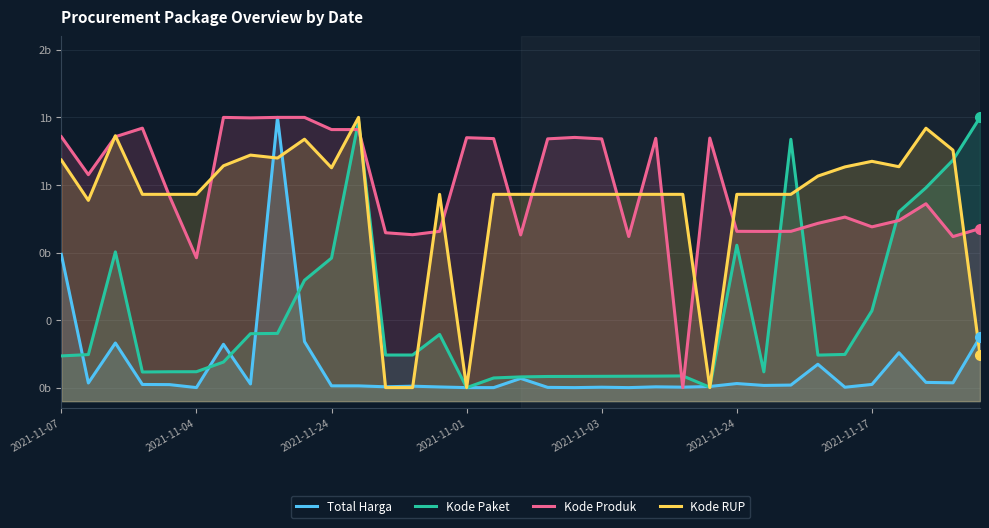

Reading right to left, list all the values displayed in this chart.

Total Harga: -125874986.7	-464369145.1	-461221336.9	-241825504.7	-476339225.8	-497045688.1	-326923795.1	-481097106.4	-483696651.9	-469723005.6	-491441416.5	-496506968.8	-494008044.1	-499928078.5	-496822869.9	-499870679.7	-498136957.8	-431747532.2	-500000000.0	-499823239.2	-494935595.7	-489325224.7	-493705490.0	-486983600.5	-486793423.6	-159118602.6	1500000000.0	-472779114.0	-179172170.3	-499654310.2	-477619151.0	-476541159.1	-169768509.7	-465663012.0	486008442.5
Kode Paket: 1500000000.0	1183767123.8	979365352.7	800825960.0	69029730.3	-254350462.5	-259258860.6	1337807582.2	-383217440.6	553870386.7	-496971719.3	-413328023.1	-414849339.4	-415523885.4	-416241487.4	-417016497.7	-417475763.0	-420590155.9	-428455074.5	-500000000.0	-106366565.5	-258613018.7	-258770891.2	1472142688.0	458931634.1	294557706.0	-98702575.5	-100912789.8	-310725280.4	-382255853.8	-382571598.7	-384236435.5	504485012.9	-255369457.4	-265214957.7
Kode Produk: 677498329.9	617810943.8	860857220.9	737223673.0	689849538.4	762195584.8	715777966.7	656667527.0	656052623.6	656667527.0	1346904226.9	-500000000.0	1345002581.1	618482782.7	1340709644.1	1351739949.0	1341142353.9	630120399.6	1342971881.5	1349625744.0	656667527.0	631832260.4	646335631.0	1409749635.6	1409749635.6	1499882333.3	1500000000.0	1496272622.4	1499897516.1	461329406.0	918297552.5	1420407961.9	1356792026.0	1076035467.0	1356792026.0
Kode RUP: -256834374.1	1257438501.2	1419800265.1	1134991637.3	1174881924.9	1133485048.8	1065646052.4	930473736.3	930473736.3	930473736.3	-500000000.0	930473736.3	930473736.3	930473736.3	930473736.3	930473736.3	930473736.3	930473736.3	930473736.3	-500000000.0	930473736.3	-499715090.7	-499715090.7	1500000000.0	1127153647.8	1338463876.4	1199041787.3	1220932071.1	1141692972.9	930473736.3	930473736.3	930473736.3	1364445070.1	885748940.4	1183966952.0